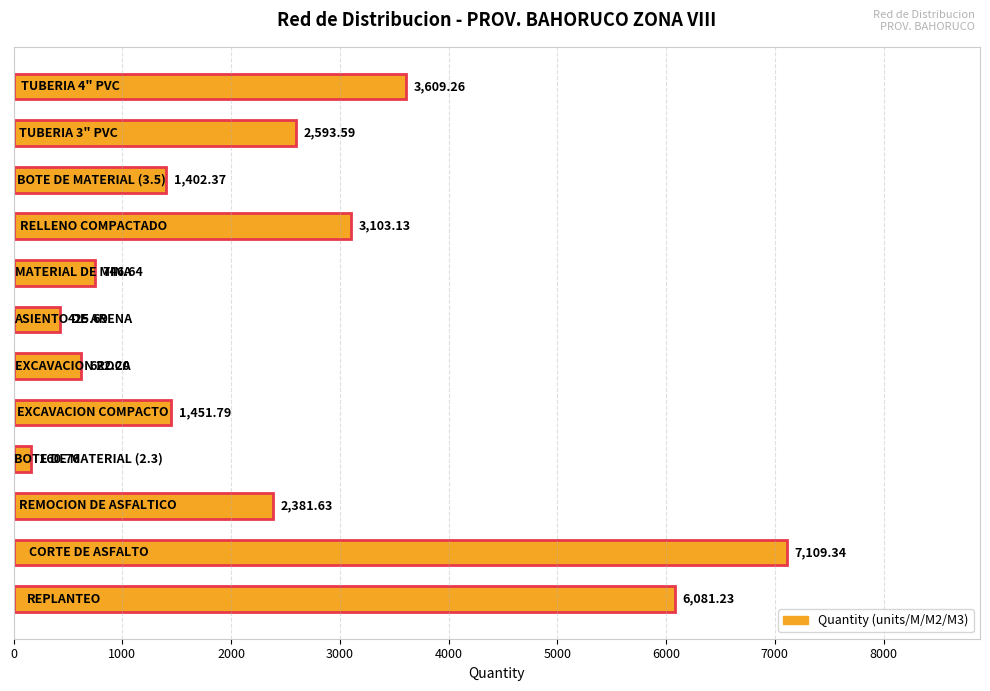

Are the bars grouped side by side (vs. stacked)?

No